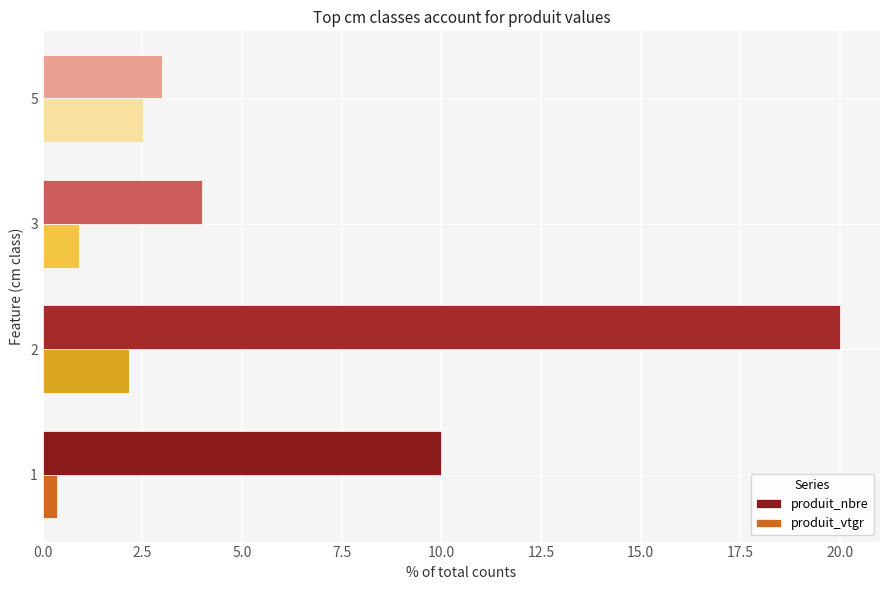

Rank the series by their average value, from lowest to highest.

produit_vtgr, produit_nbre